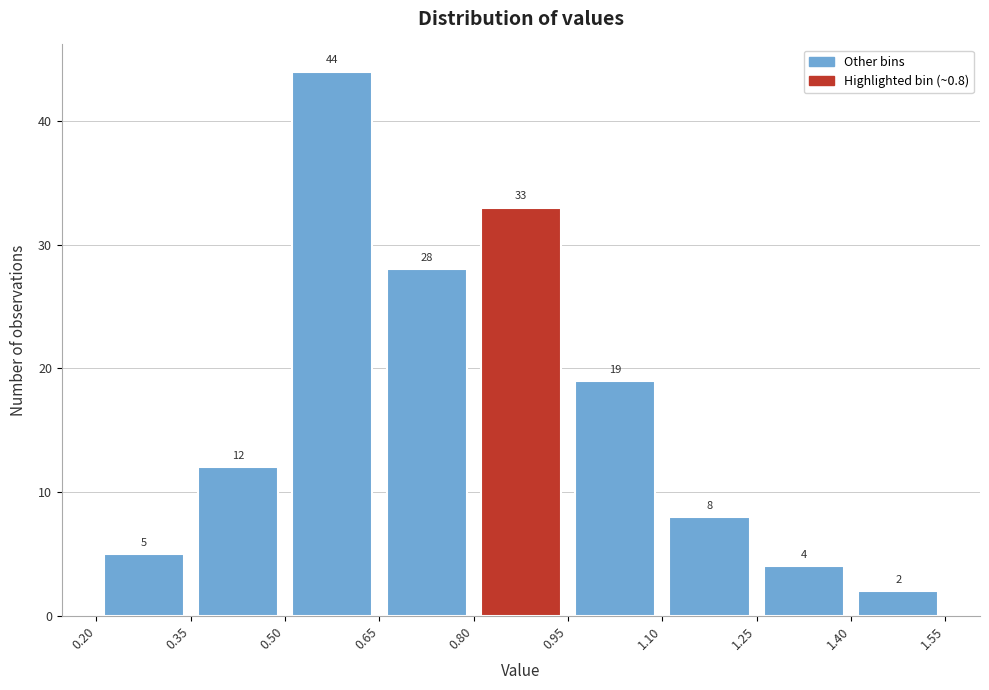

Reading left to right, transcribe this chart: for each bar, give the range it covers on the x-axis and its height.

0.20 to 0.35: 5
0.35 to 0.50: 12
0.50 to 0.65: 44
0.65 to 0.80: 28
0.80 to 0.95: 33
0.95 to 1.10: 19
1.10 to 1.25: 8
1.25 to 1.40: 4
1.40 to 1.55: 2